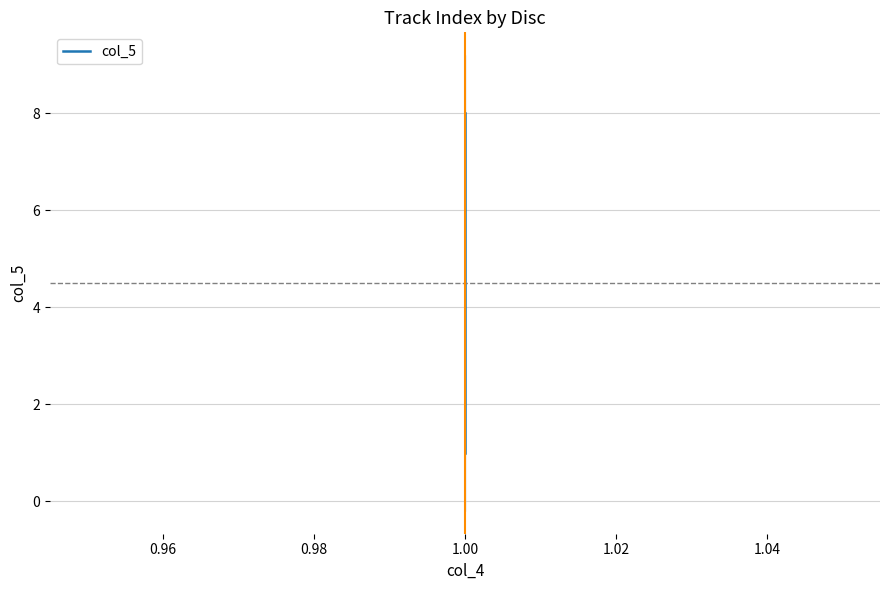

What value does the data have at 1.00?

4